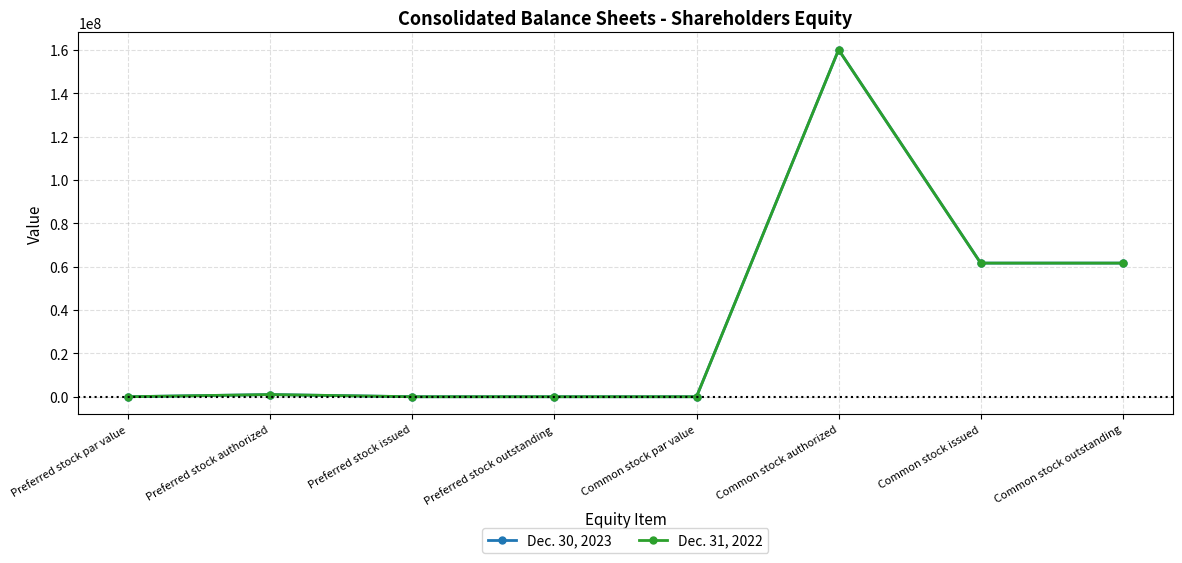

What position from the right is Common stock issued?

2